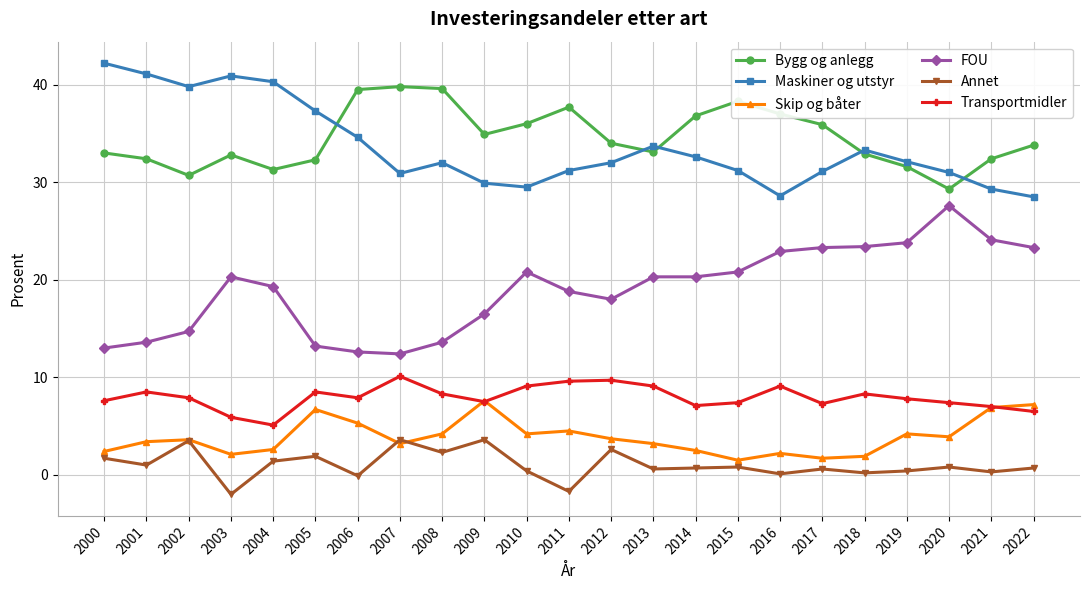

What is the difference between the highest and lowest values at 2015?

37.5